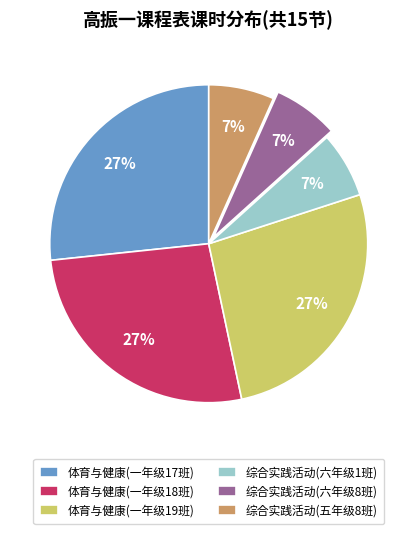

Between 体育与健康(一年级18班) and 综合实践活动(六年级1班), which is larger?

体育与健康(一年级18班)